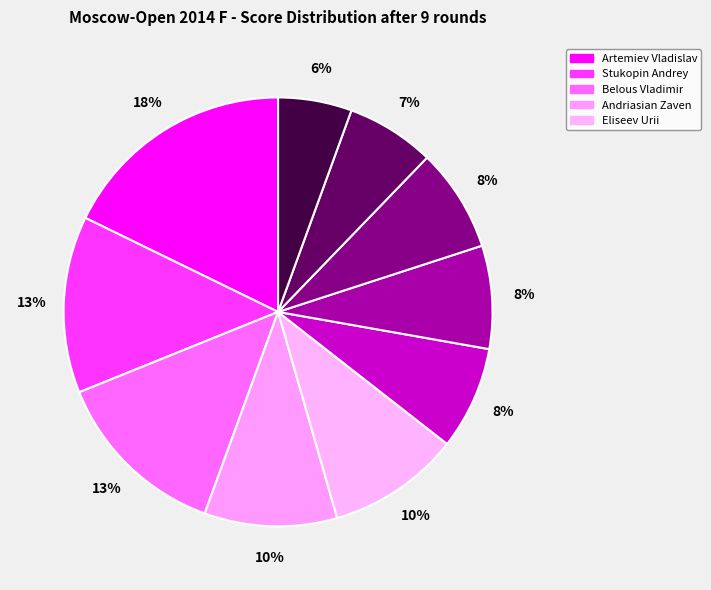

Rank the categories by value from lowest to highest.

Gordievsky Dmitry, Bajarani Ulvi, Vavulin Maksim, Dragun Kamil, Bernadskiy Vitaliy, Andriasian Zaven, Eliseev Urii, Stukopin Andrey, Belous Vladimir, Artemiev Vladislav